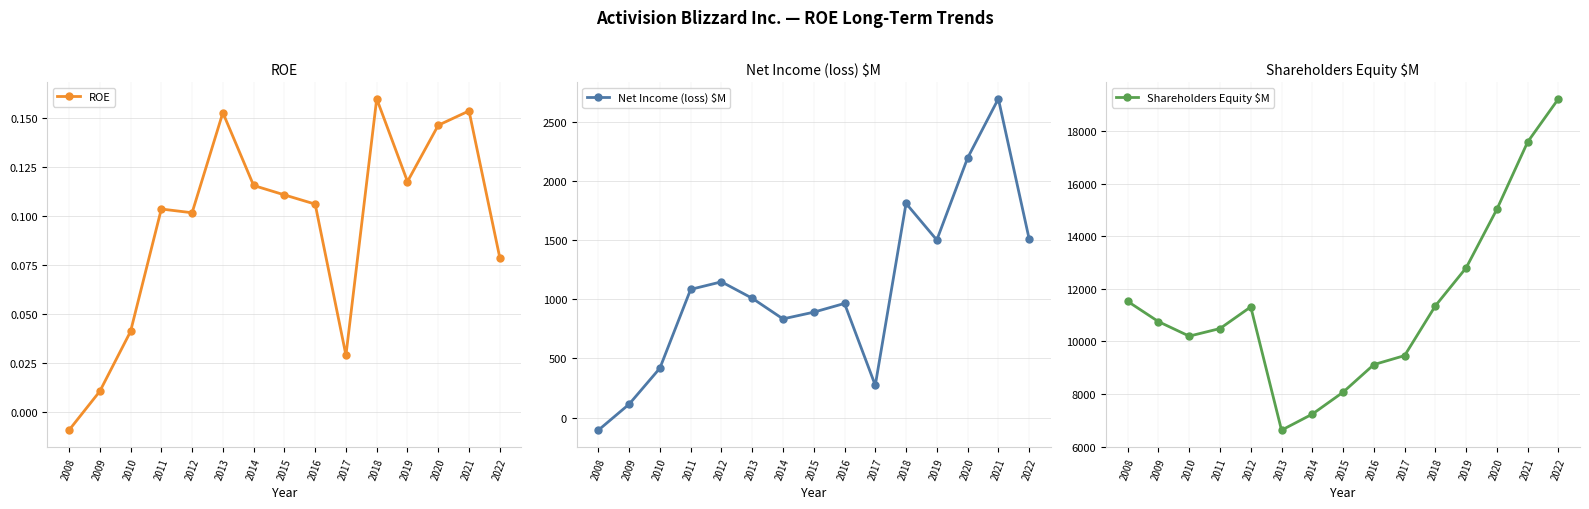

Is it true that Shareholders Equity $M equals 9543.4 at 2014?

False